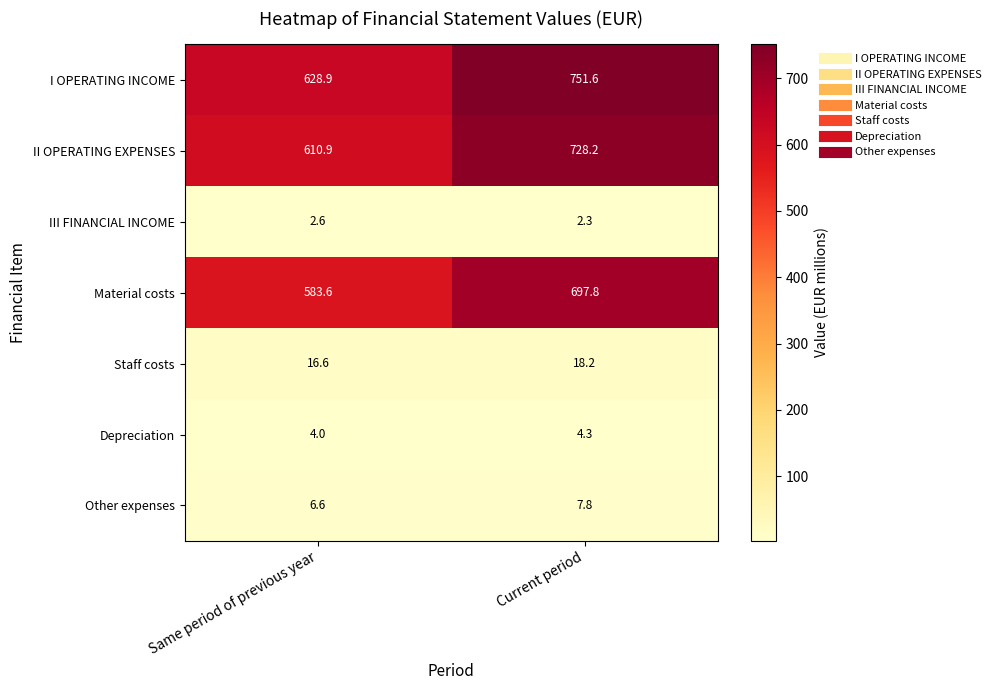

What is the spread (max minus min) of values at Current period?

749.3